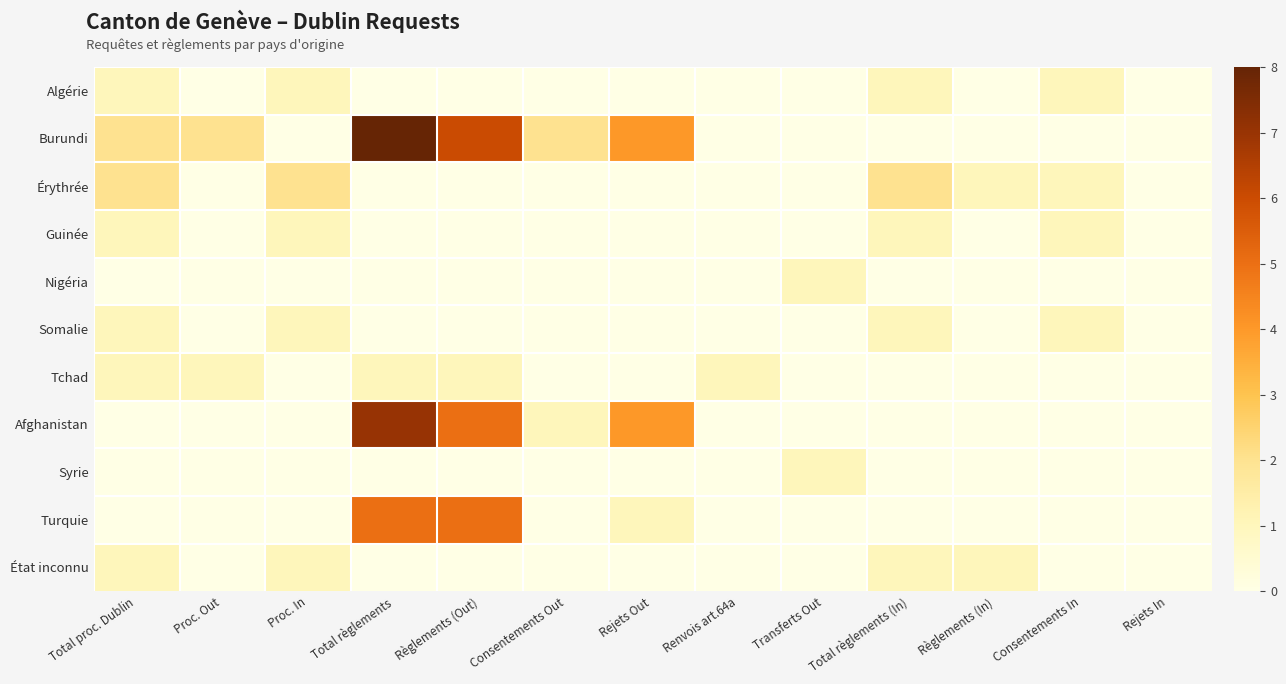

What is the total value across all series at Total règlements (In)?

6